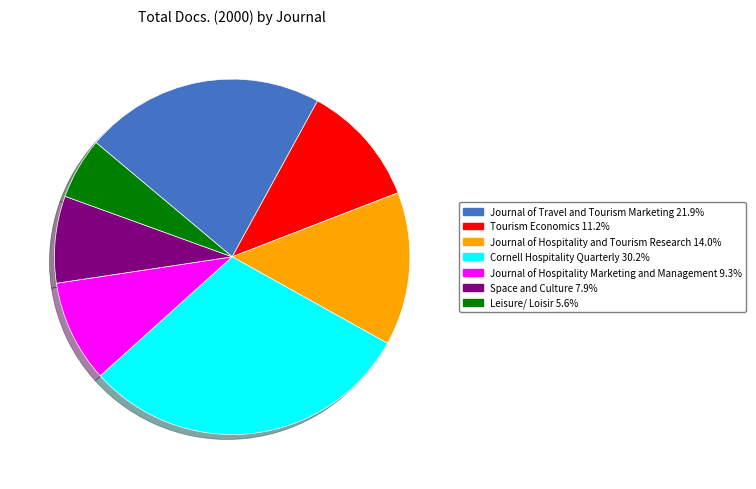

Count the number of slices in the pie.

7